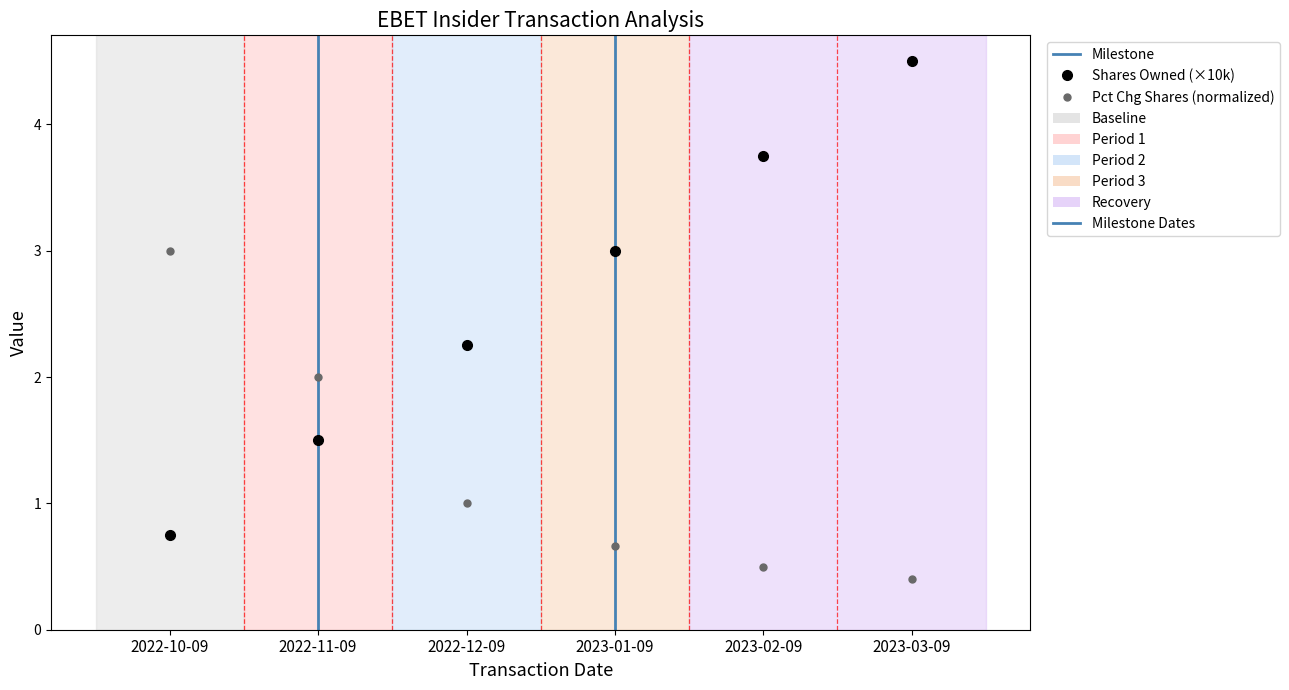

What position from the left is 2023-01-09?

4